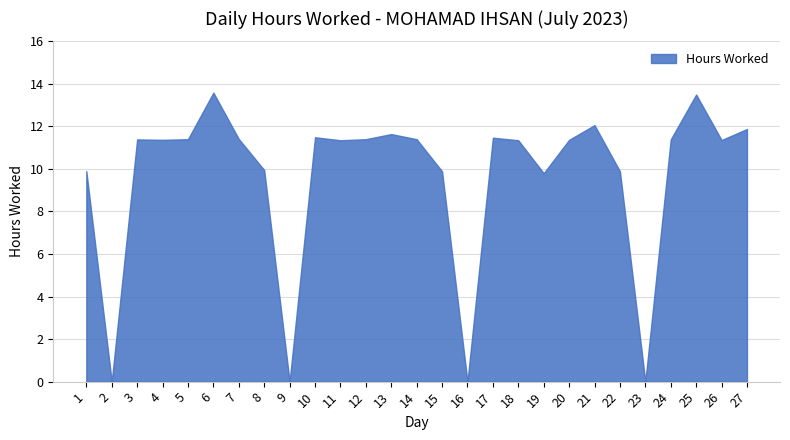

What is the difference between the values at 16 and 22?

9.9